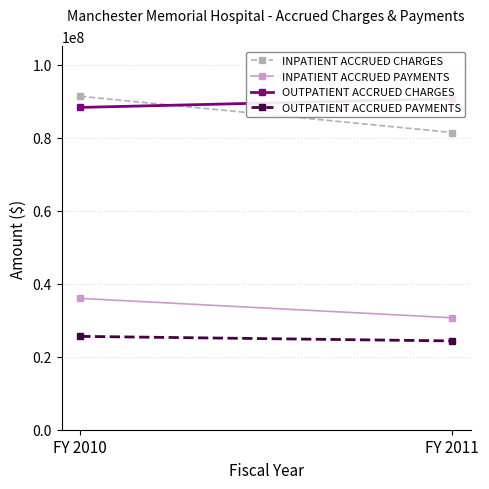

Reading left to right, what are all the values shown in this chart?

INPATIENT ACCRUED CHARGES: 91363204	81439769
INPATIENT ACCRUED PAYMENTS: 35991274	30670179
OUTPATIENT ACCRUED CHARGES: 88314303	90726985
OUTPATIENT ACCRUED PAYMENTS: 25579933	24331083